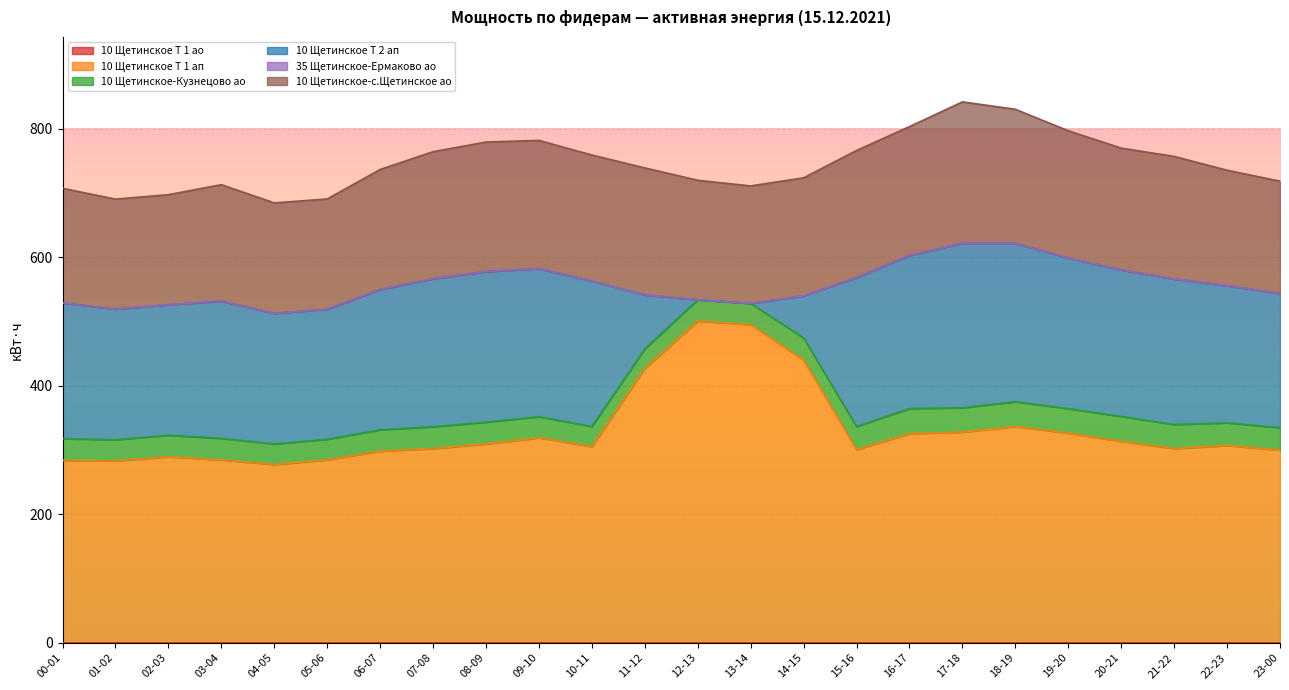

Rank the series by their maximum value, from lowest to highest.

10 Щетинское Т 1 ао, 35 Щетинское-Ермаково ао, 10 Щетинское-Кузнецово ао, 10 Щетинское-с.Щетинское ао, 10 Щетинское Т 2 ап, 10 Щетинское Т 1 ап